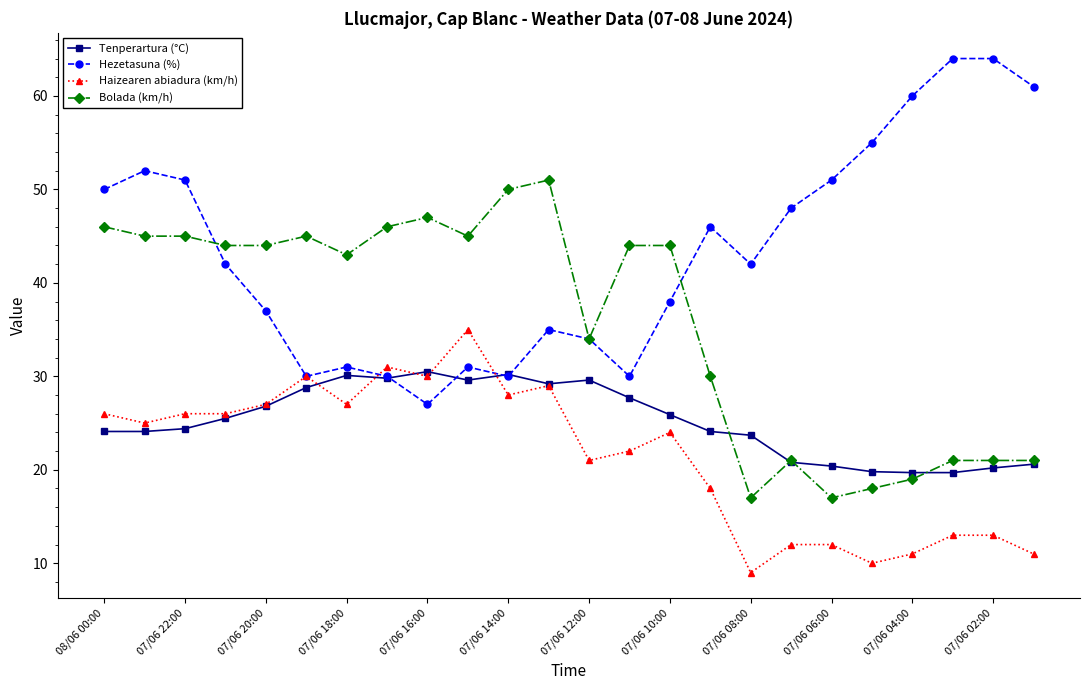

Which series has the widest spread of values?

Hezetasuna (%)